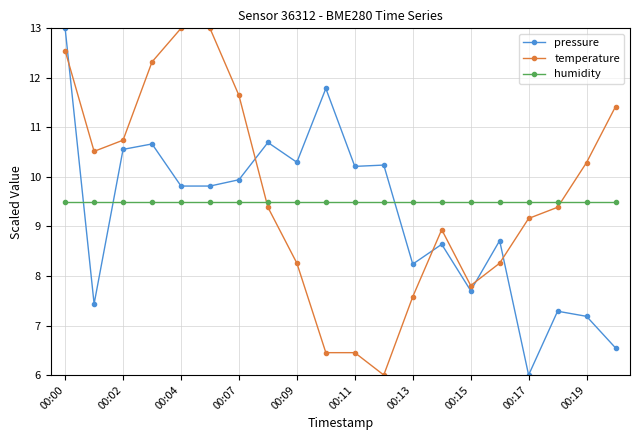

True or false: temperature and humidity intersect in this chart.

True